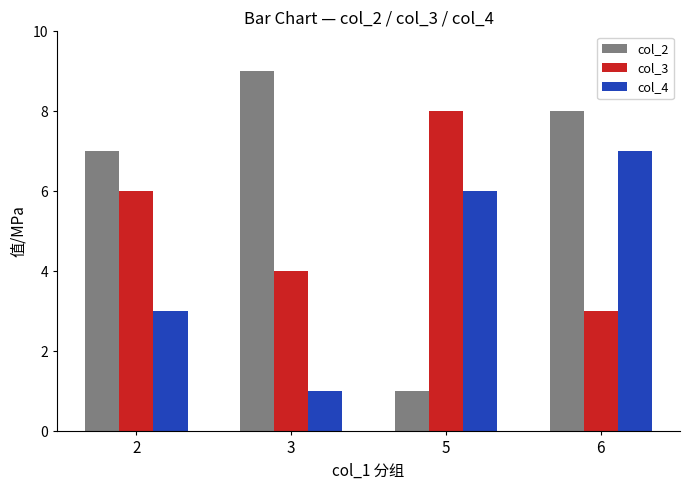

What is the sum of the col_3 values at 6 and 3?

7